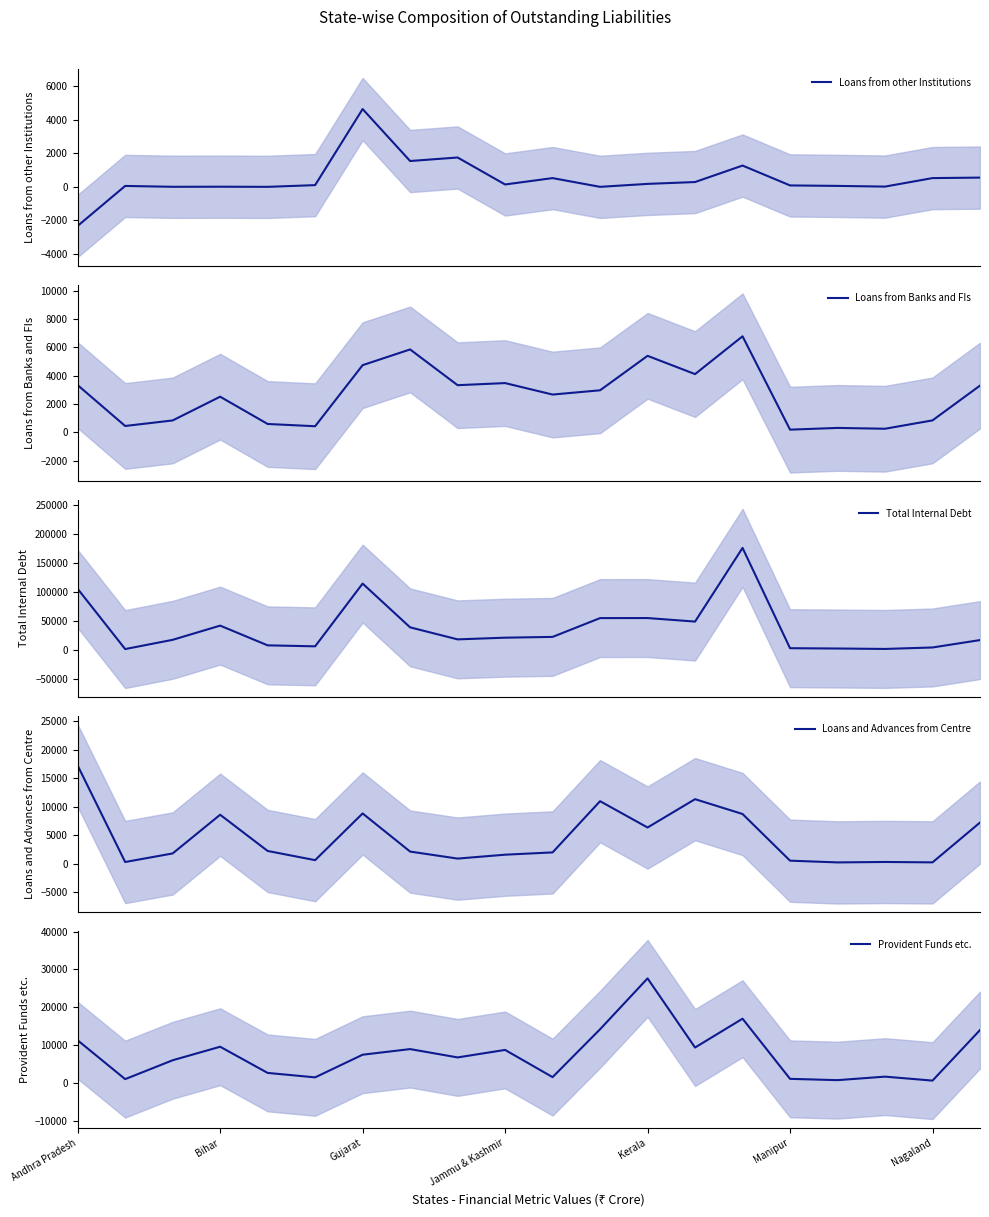

Which category has the highest value in the Loans from Banks and FIs series?

14